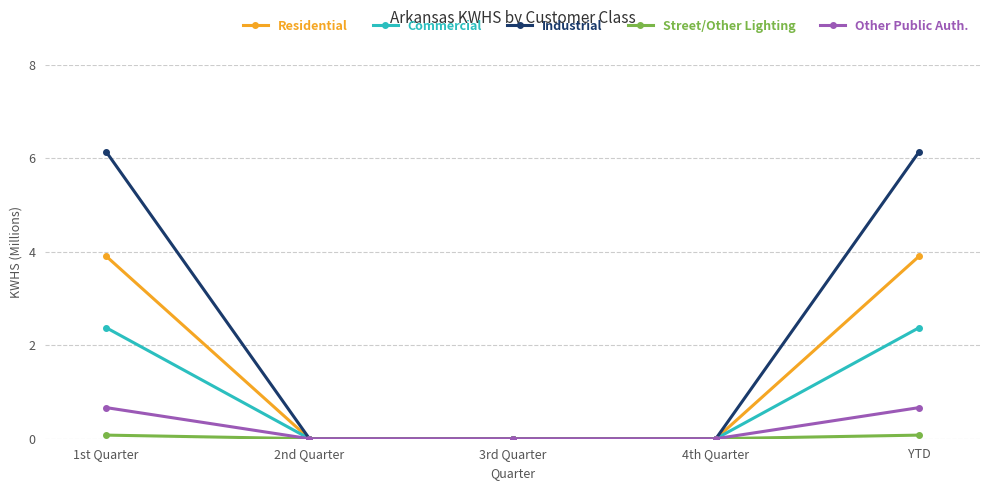

How many lines are shown in the chart?

5